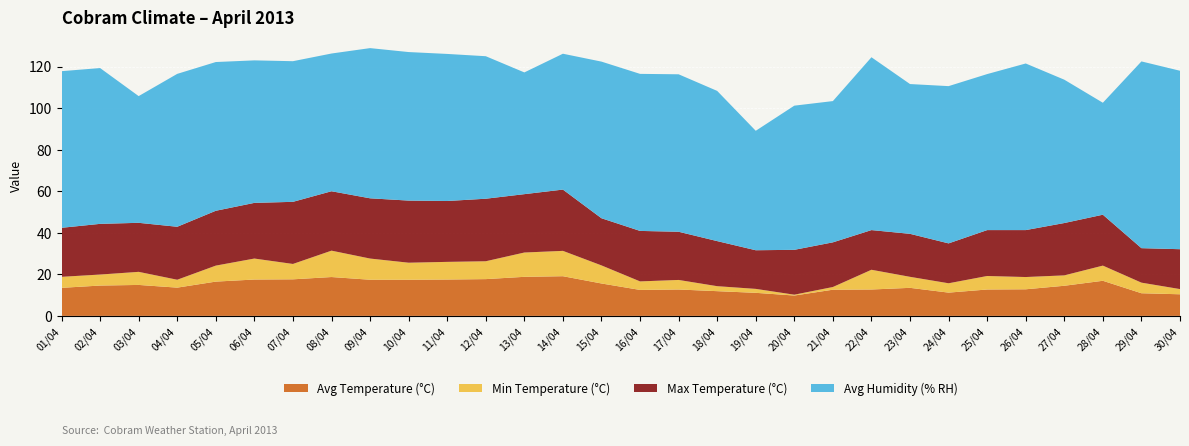

Reading left to right, list all the values displayed in this chart.

Avg Temperature (°C): 13.5	14.6	14.9	13.6	16.5	17.5	17.6	18.7	17.4	17.4	17.5	17.7	18.8	19.1	15.6	12.5	12.7	11.9	11.1	9.8	12.6	12.7	13.5	11.2	12.7	12.8	14.5	16.9	10.9	10.4
Min Temperature (°C): 5.3	5.3	6.3	3.8	7.7	10.1	7.4	12.7	10.2	8.2	8.5	8.6	11.7	12.2	8.7	4.1	4.6	2.4	1.9	0.4	1.3	9.5	5.3	4.5	6.5	5.9	5.0	7.3	5.1	2.5
Max Temperature (°C): 23.6	24.4	23.6	25.5	26.4	26.8	29.9	28.6	29.0	29.9	29.3	30.1	28.1	29.5	22.7	24.3	23.2	21.7	18.6	21.6	21.5	19.1	20.7	19.2	22.1	22.6	25.2	24.5	16.6	19.2
Avg Humidity (% RH): 75.4	75.0	61.0	73.6	71.6	68.6	67.7	66.3	72.3	71.5	70.8	68.6	58.6	65.4	75.4	75.6	75.8	72.3	57.5	69.4	68.0	83.2	72.1	75.7	75.1	80.2	69.0	53.9	89.9	85.9